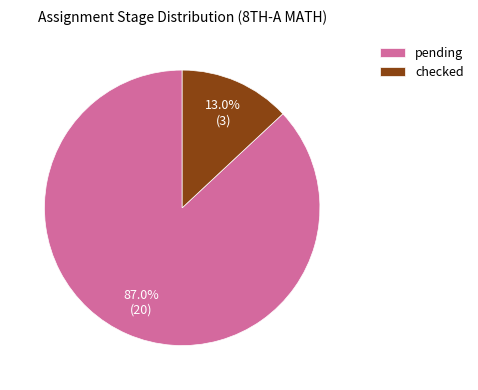

How many slices are in this pie chart?

2